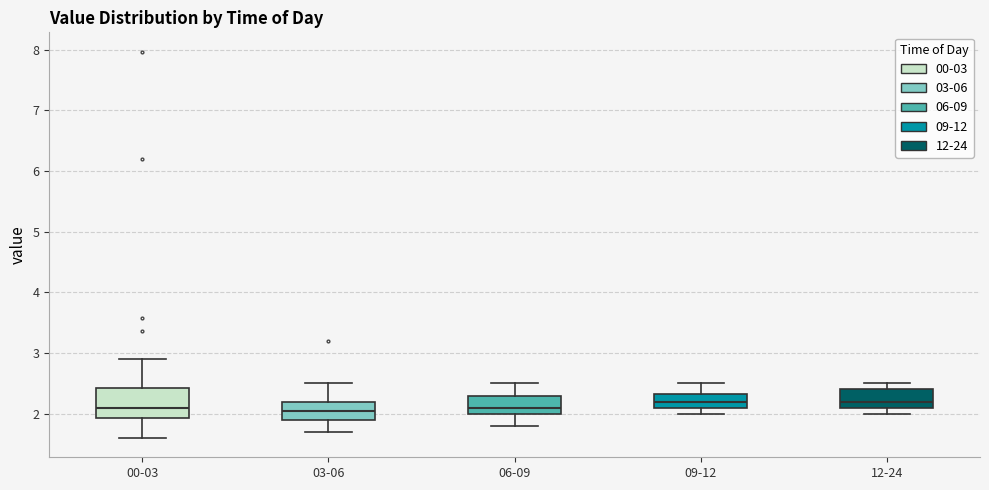

Reading left to right, transcribe this box plot: for each box, give where its median line is, the range the box spans, and where its two whiskers end, as read against the y-axis. The values are not printed on the chart, so give them approximately, as read against the axis.

00-03: median 2.1, box 1.9 to 2.4, whiskers 1.6 to 2.9
03-06: median 2.1, box 1.9 to 2.2, whiskers 1.7 to 2.5
06-09: median 2.1, box 2.0 to 2.3, whiskers 1.8 to 2.5
09-12: median 2.2, box 2.1 to 2.3, whiskers 2.0 to 2.5
12-24: median 2.2, box 2.1 to 2.4, whiskers 2.0 to 2.5